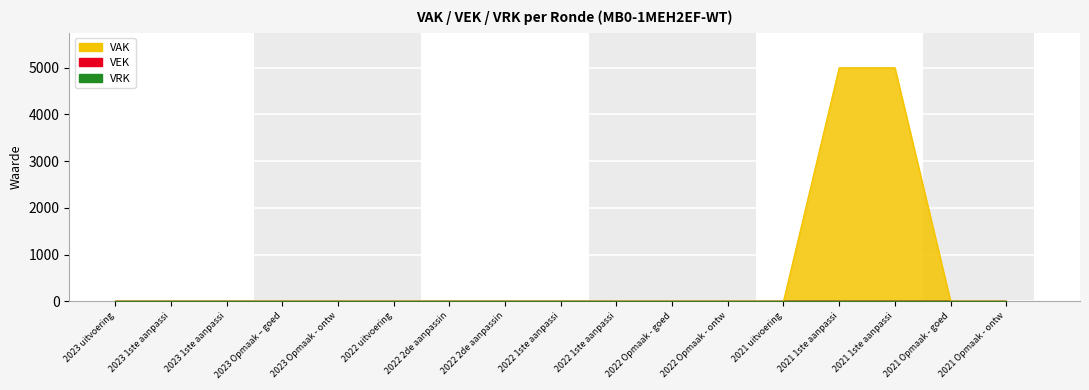

How many data points in VAK are above 0?

2